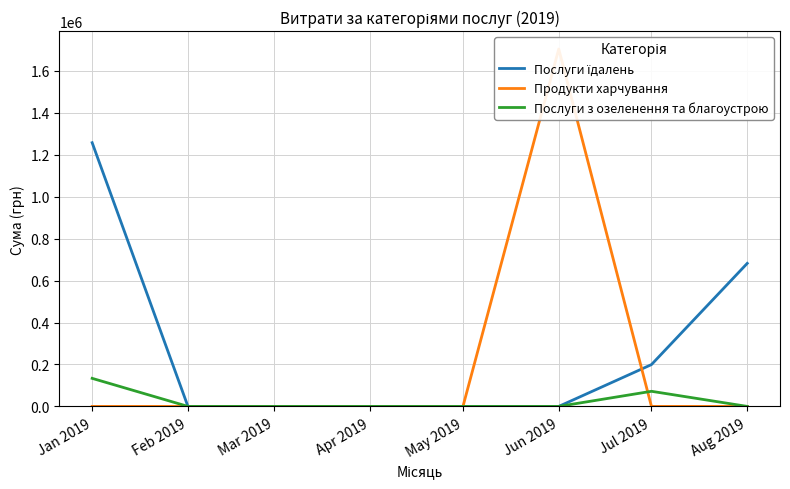

True or false: Послуги їдалень and Послуги з озеленення та благоустрою cross at least once.

False